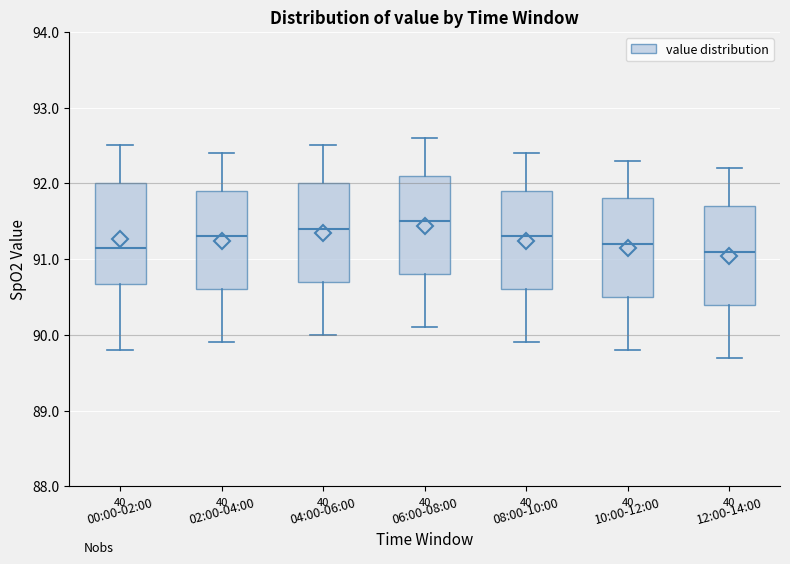

Reading left to right, read every box against the y-axis: the position of its median line, the range the box covers, and the ends of its whiskers. The values are not printed on the chart, so give them approximately, as read against the axis.

00:00-02:00: median 91.2, box 90.7 to 92.0, whiskers 89.8 to 92.5
02:00-04:00: median 91.3, box 90.6 to 91.9, whiskers 89.9 to 92.4
04:00-06:00: median 91.4, box 90.7 to 92.0, whiskers 90.0 to 92.5
06:00-08:00: median 91.5, box 90.8 to 92.1, whiskers 90.1 to 92.6
08:00-10:00: median 91.3, box 90.6 to 91.9, whiskers 89.9 to 92.4
10:00-12:00: median 91.2, box 90.5 to 91.8, whiskers 89.8 to 92.3
12:00-14:00: median 91.1, box 90.4 to 91.7, whiskers 89.7 to 92.2